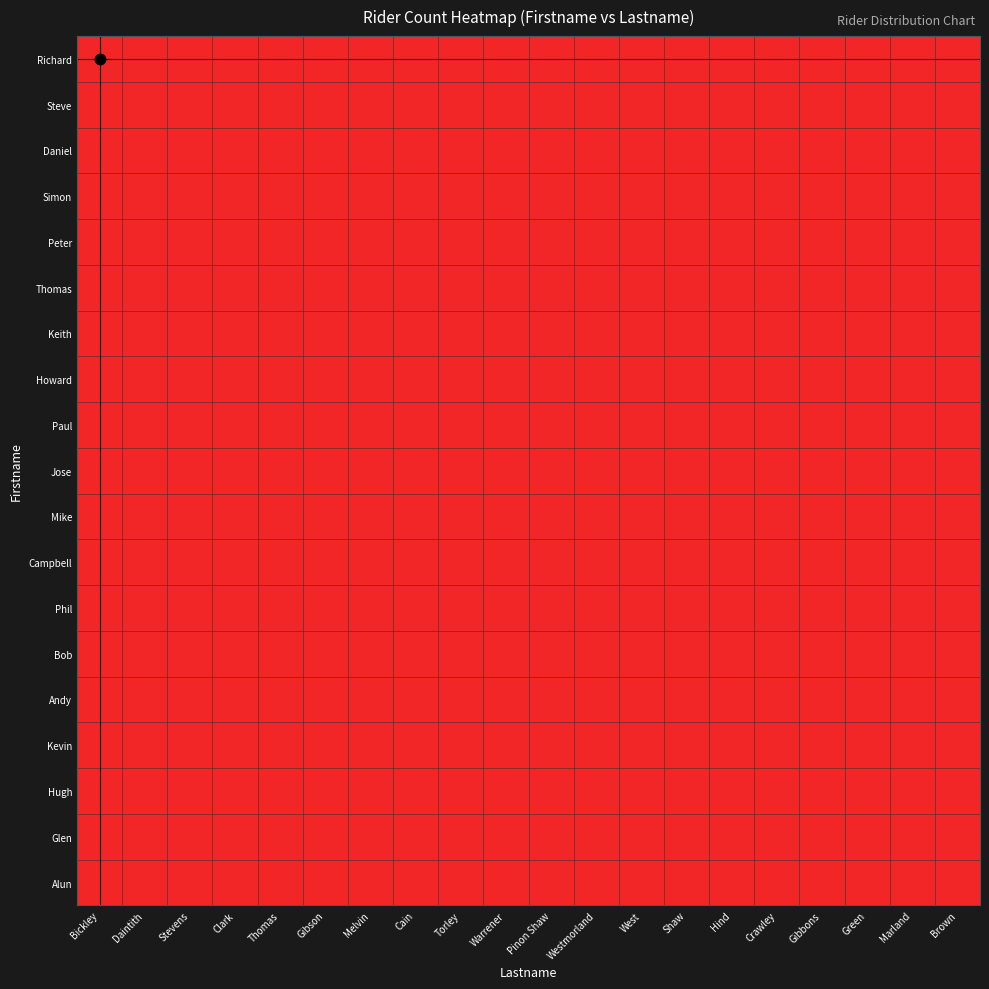

List the series in order of their peak value, highest first.

Richard, Steve, Daniel, Simon, Peter, Thomas, Keith, Howard, Paul, Jose, Mike, Campbell, Phil, Kevin, Hugh, Glen, Alun, Bob, Andy